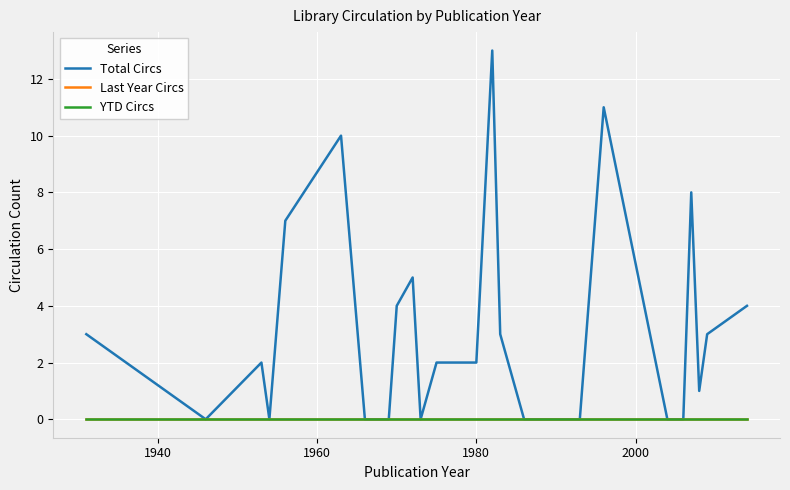

Which series has the widest spread of values?

Total Circs